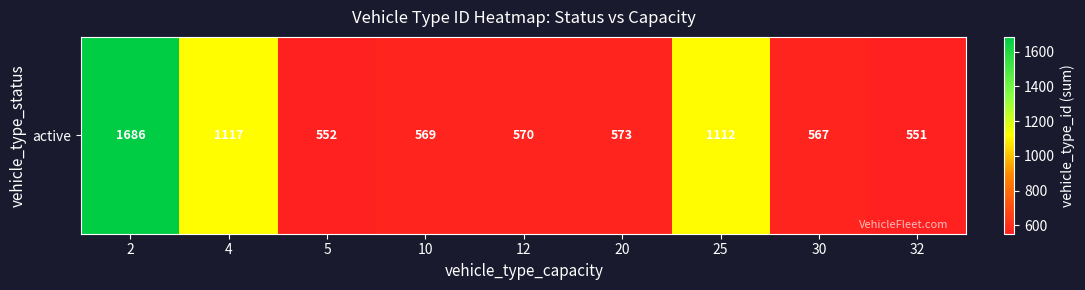

What value does the data have at 12, to the nearest 50?

550